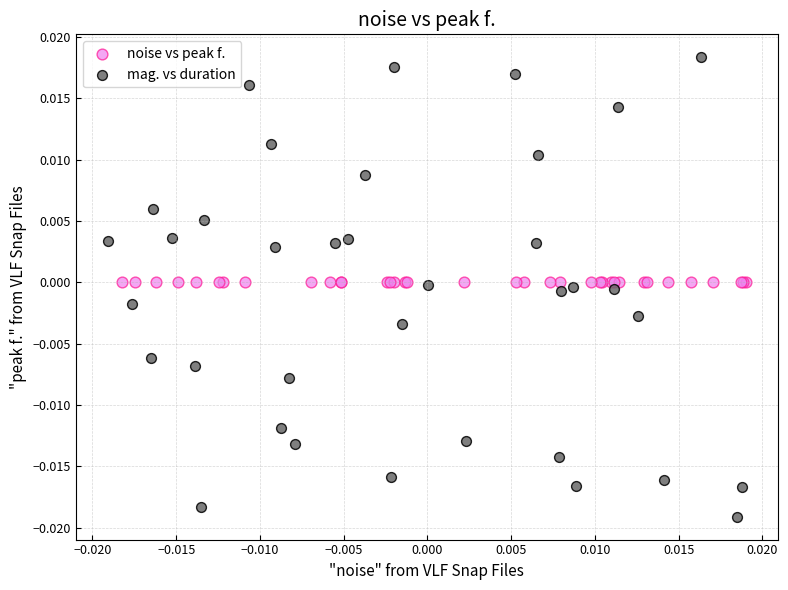

Which series has the largest Y range (max minus min)?

mag. vs duration